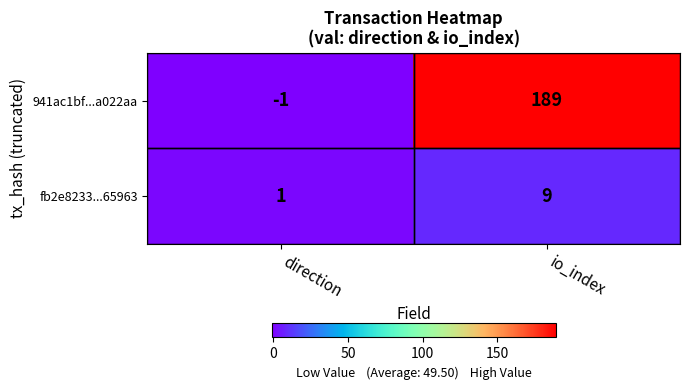

The 941ac1bf...a022aa series shows 189 at io_index. True or false?

True